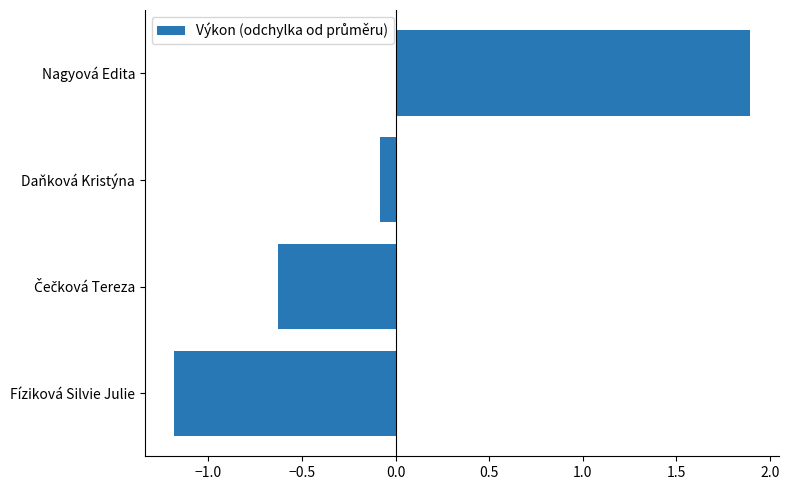

Reading bottom to top, transcribe all the data shown in this chart.

-1.2	-0.6	-0.1	1.9